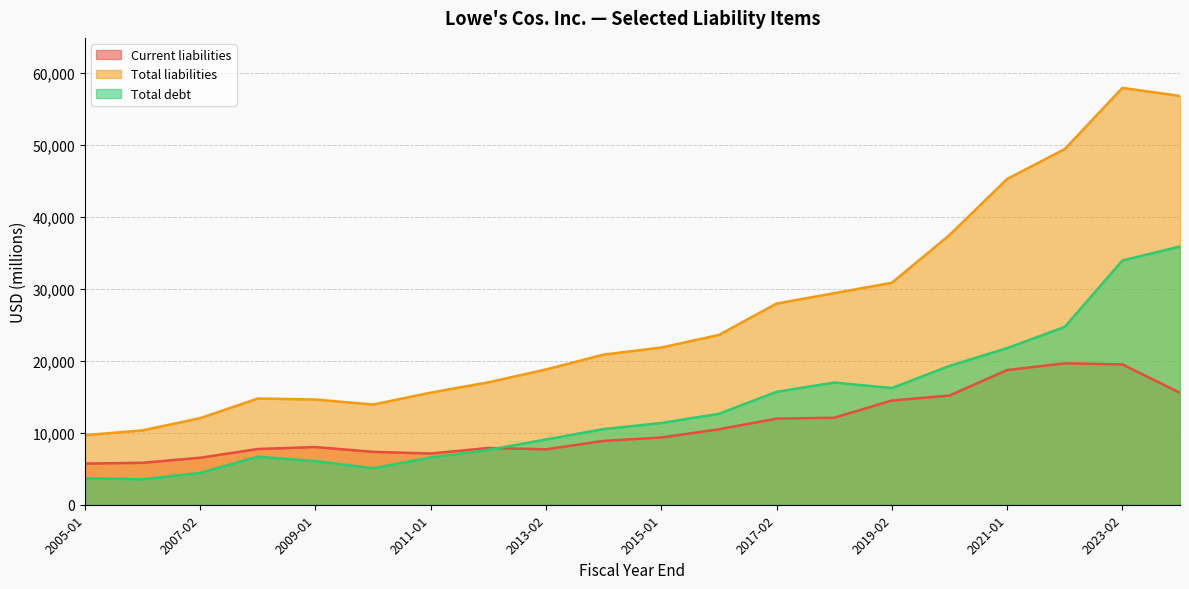

What is the minimum value for Total debt?

3531